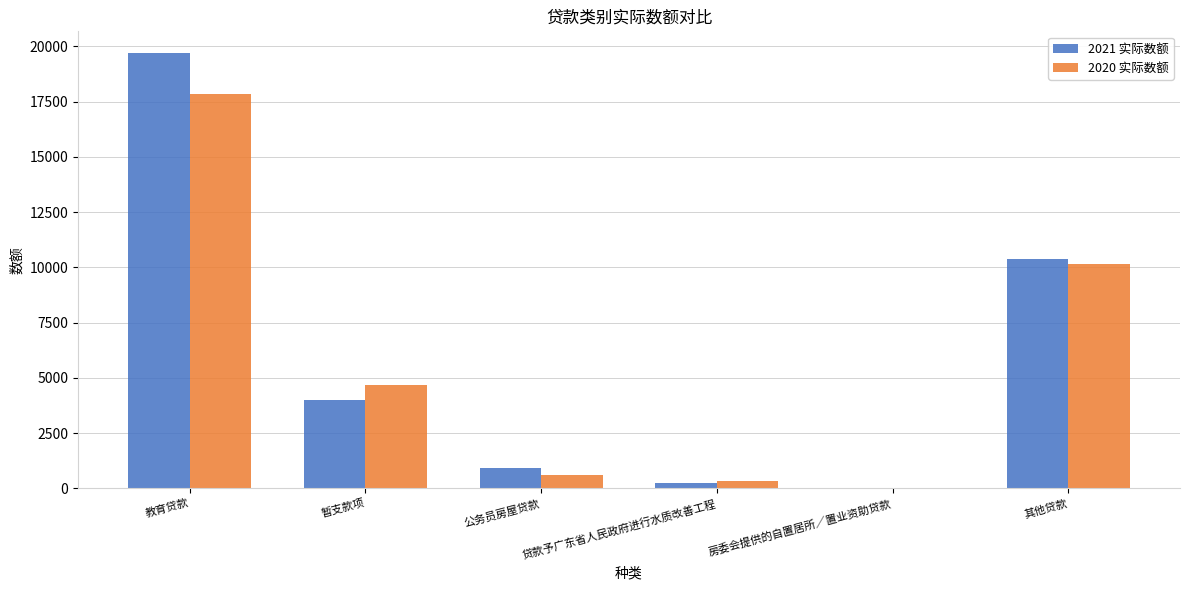

Count the number of data series in this chart.

2